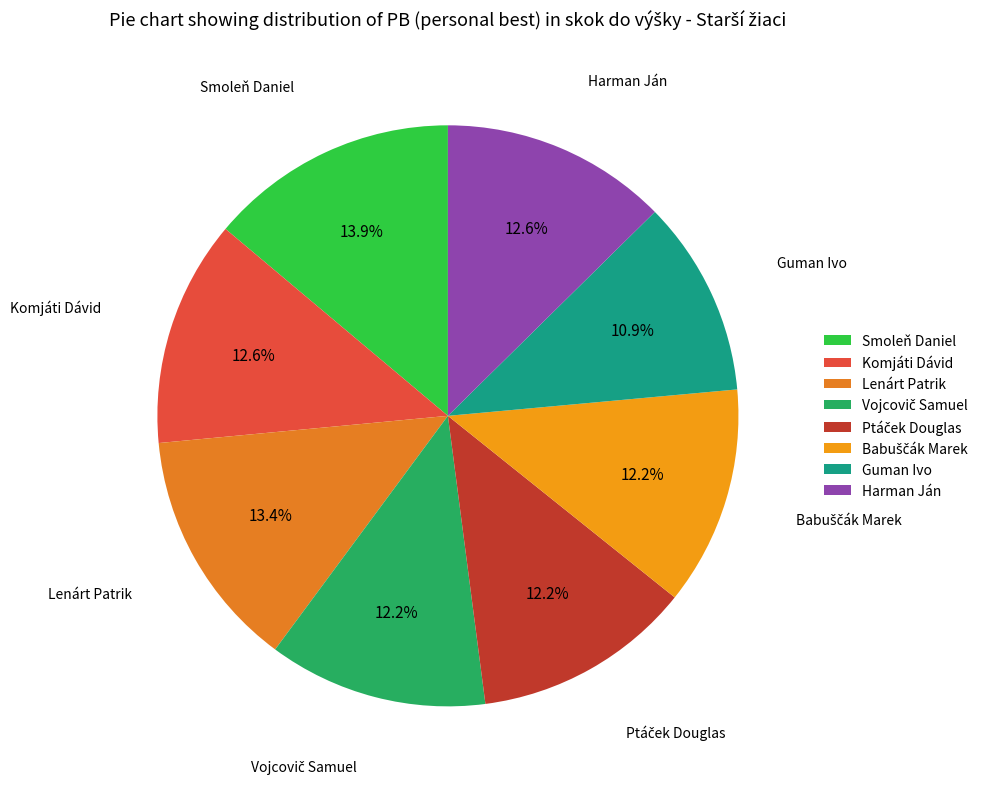

Is there a majority slice in this chart?

No